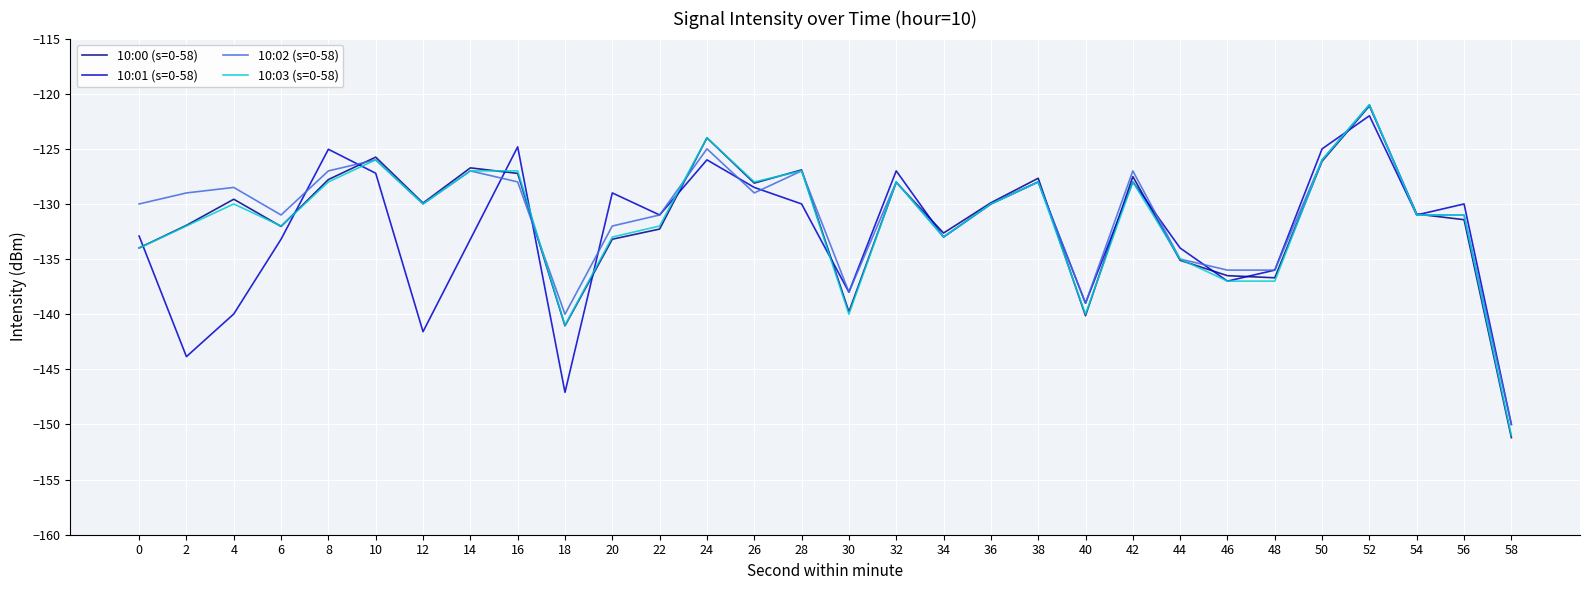

Which series has the largest total across all categories?

10:02 (s=0-58)